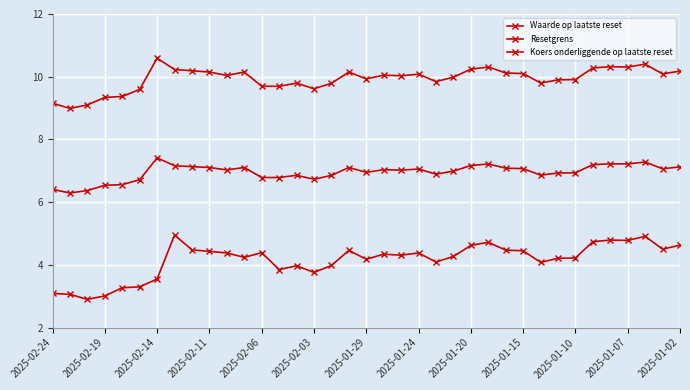

Reading left to right, list all the values displayed in this chart.

Waarde op laatste reset: 3.1	3.1	2.9	3.0	3.3	3.3	3.5	5.0	4.5	4.4	4.4	4.2	4.4	3.9	4.0	3.8	4.0	4.5	4.2	4.3	4.3	4.4	4.1	4.3	4.6	4.7	4.5	4.5	4.1	4.2	4.2	4.7	4.8	4.8	4.9	4.5	4.6
Resetgrens: 6.4	6.3	6.4	6.5	6.6	6.7	7.4	7.2	7.1	7.1	7.0	7.1	6.8	6.8	6.9	6.7	6.9	7.1	7.0	7.0	7.0	7.1	6.9	7.0	7.2	7.2	7.1	7.1	6.9	6.9	6.9	7.2	7.2	7.2	7.3	7.1	7.1
Koers onderliggende op laatste reset: 9.2	9.0	9.1	9.3	9.4	9.6	10.6	10.2	10.2	10.2	10.0	10.2	9.7	9.7	9.8	9.6	9.8	10.2	9.9	10.1	10.0	10.1	9.8	10.0	10.2	10.3	10.1	10.1	9.8	9.9	9.9	10.3	10.3	10.3	10.4	10.1	10.2